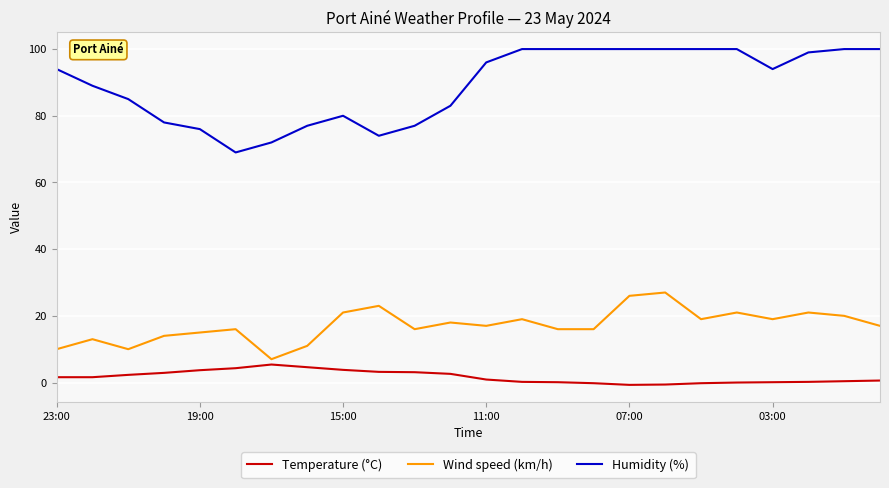

True or false: Humidity (%) and Wind speed (km/h) intersect in this chart.

False